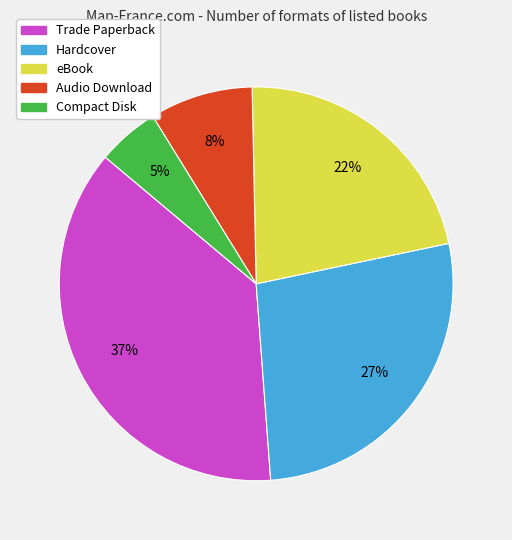

To the nearest percent, what percentage of the pie is Trade Paperback?

37%